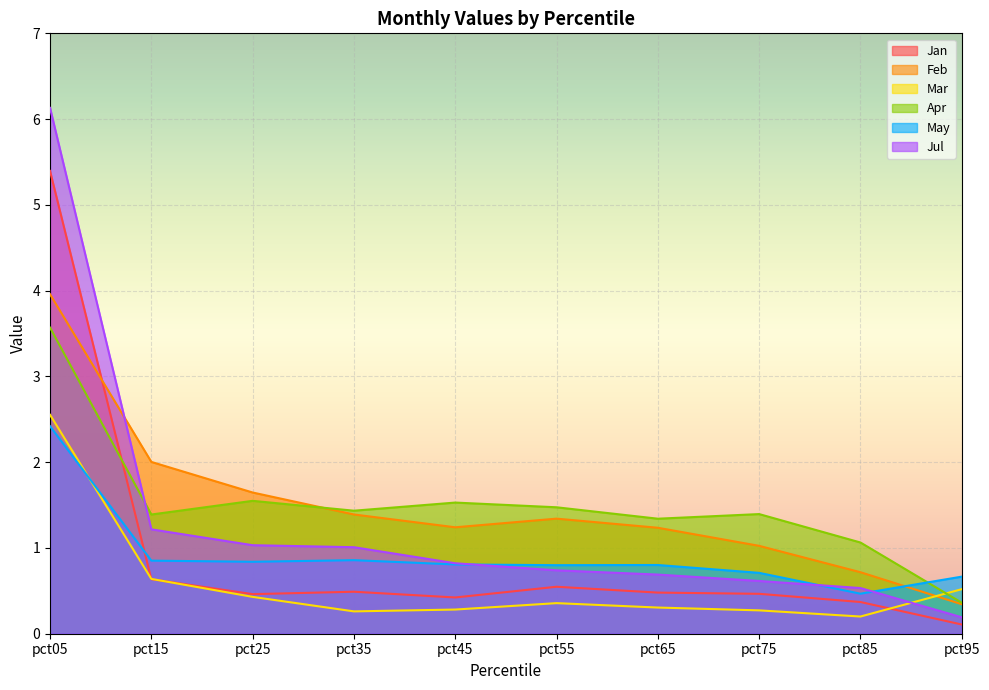

At which category is the sum across all series the highest?

pct05